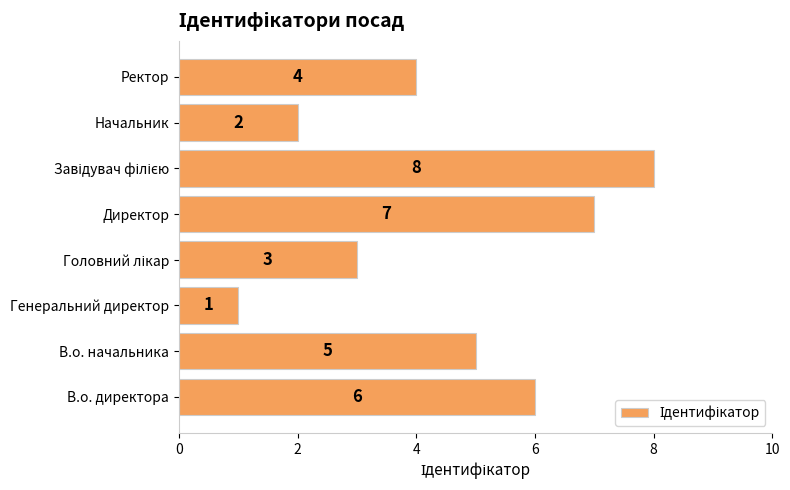

How many values are between 3 and 7?

5